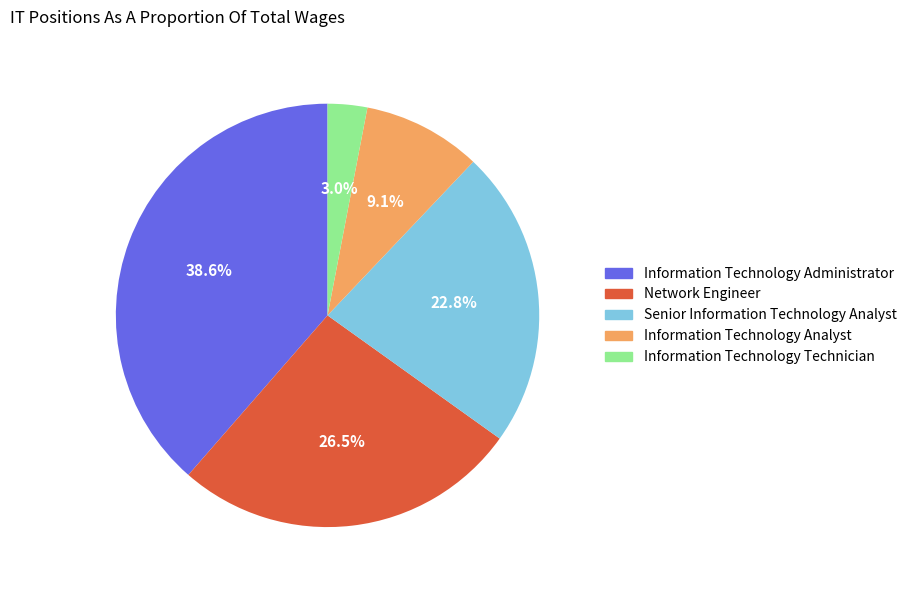

Combined, do Network Engineer and Senior Information Technology Analyst account for over 50%?

No